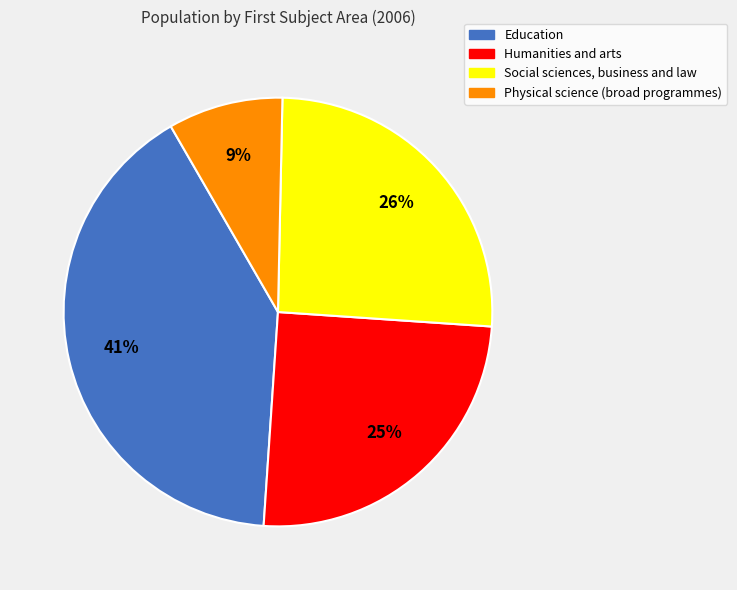

Which slice is the smallest?

Physical science (broad programmes)